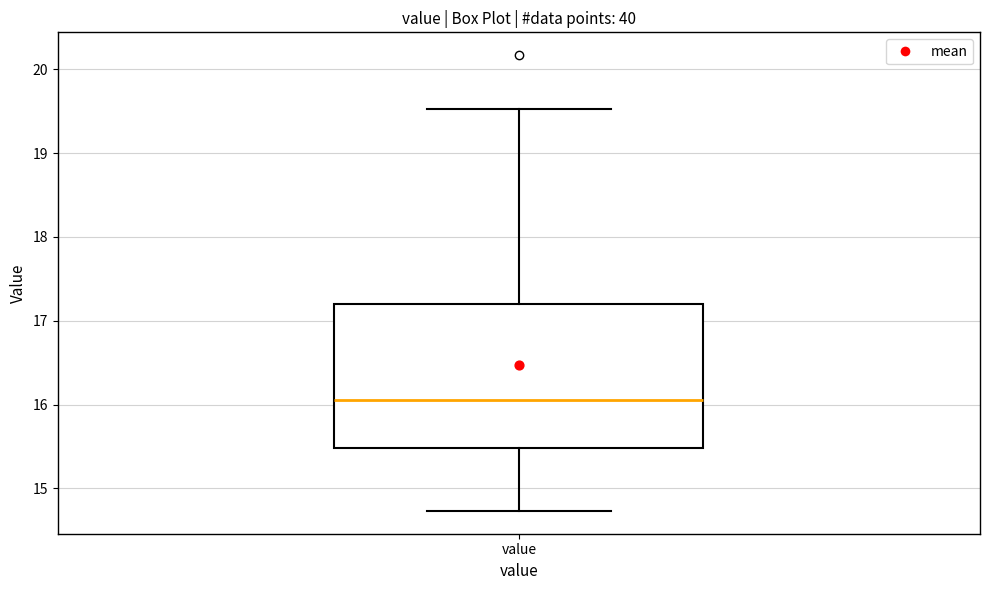

Transcribe this box plot: give where the median line is, the range the box spans, and where the two whiskers end, as read against the y-axis. The values are not printed on the chart, so give them approximately, as read against the axis.

median 16.1, box 15.5 to 17.2, whiskers 14.7 to 19.5